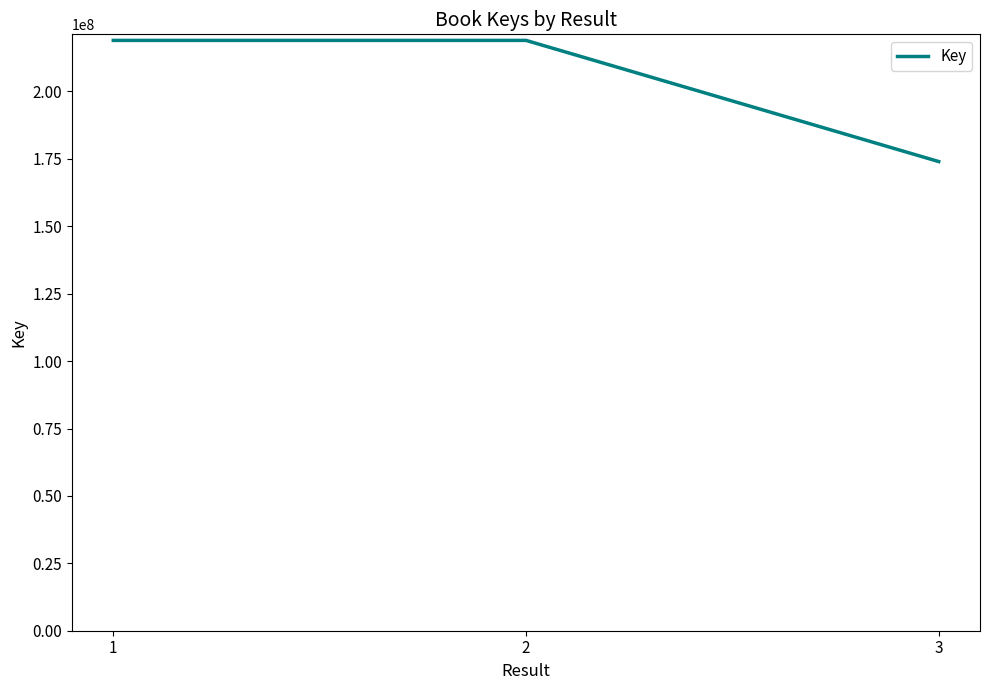

What is the minimum value shown in the chart?

174009184